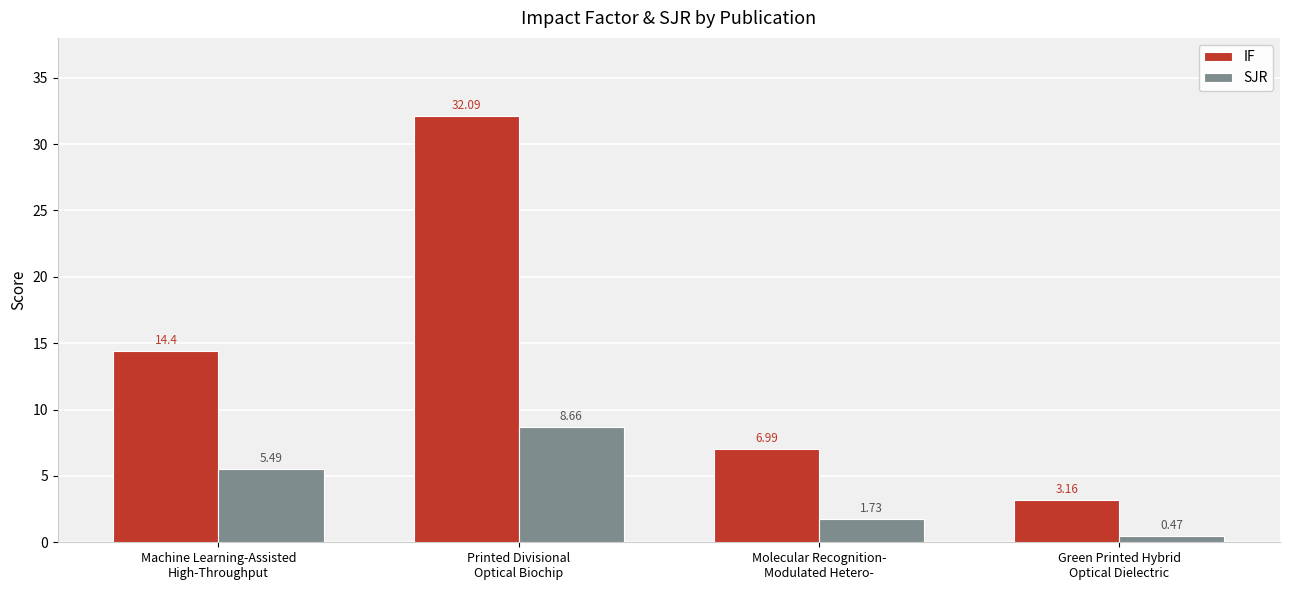

What is the sum of all IF values?

56.6